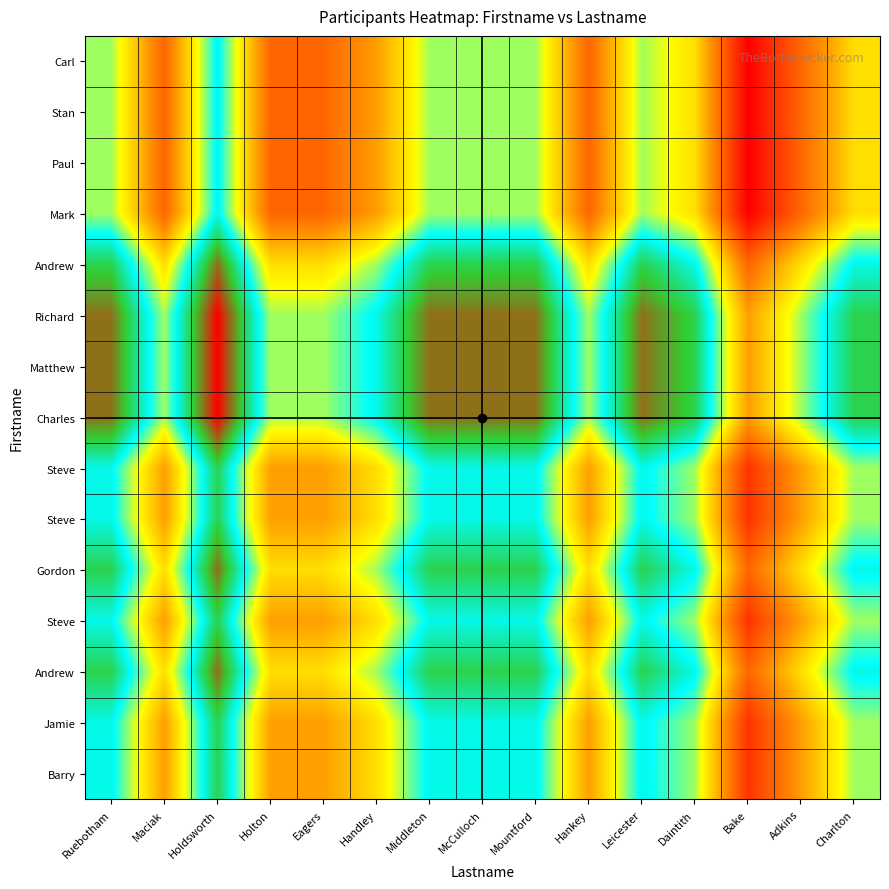

Between Adkins and Leicester, which is larger?

Leicester